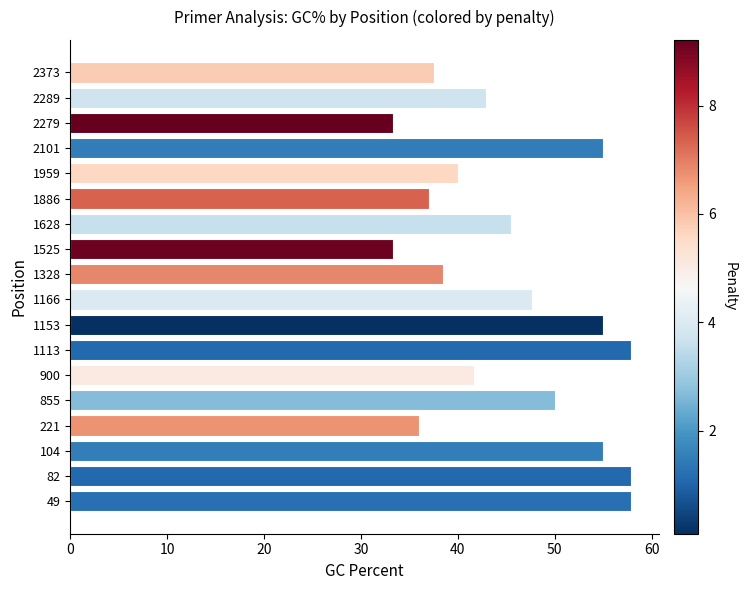

Approximately how many times larger is the value at 1525 compared to 2373?

0.9